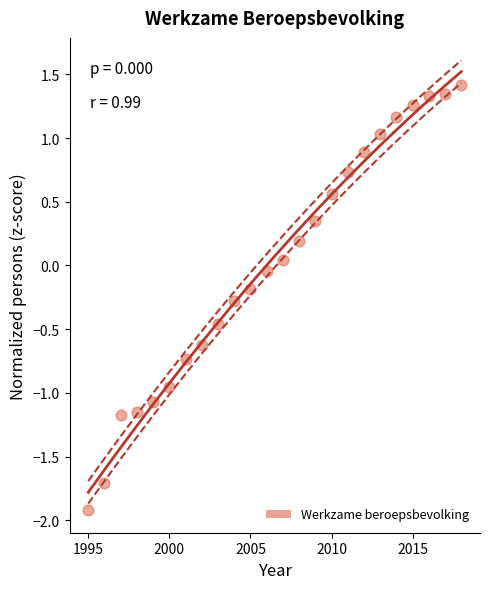

What is the range of X values (max minus min)?

23.0